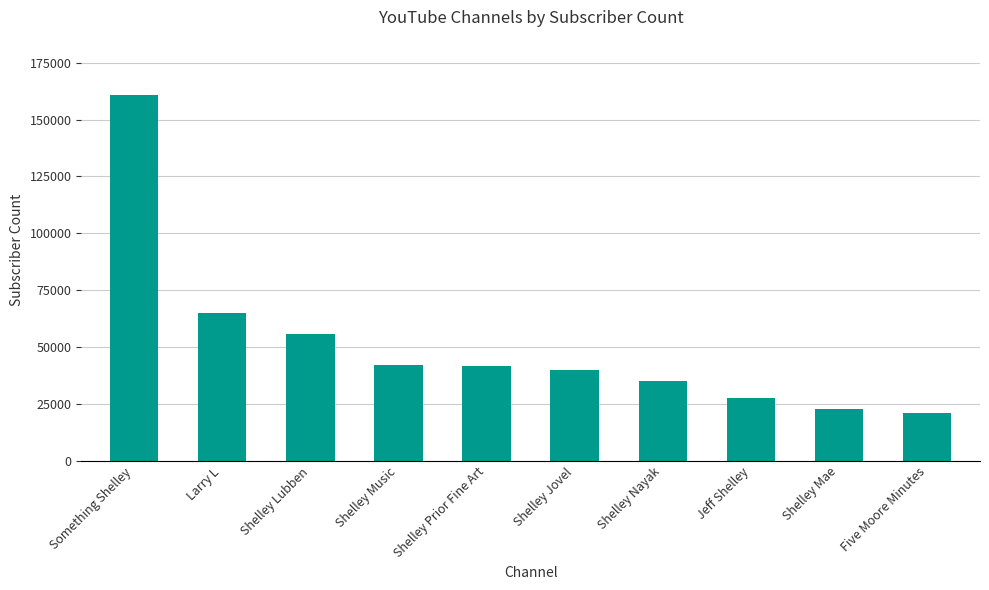

What is the ratio of the value at Shelley Prior Fine Art to the value at Shelley Nayak?

1.2